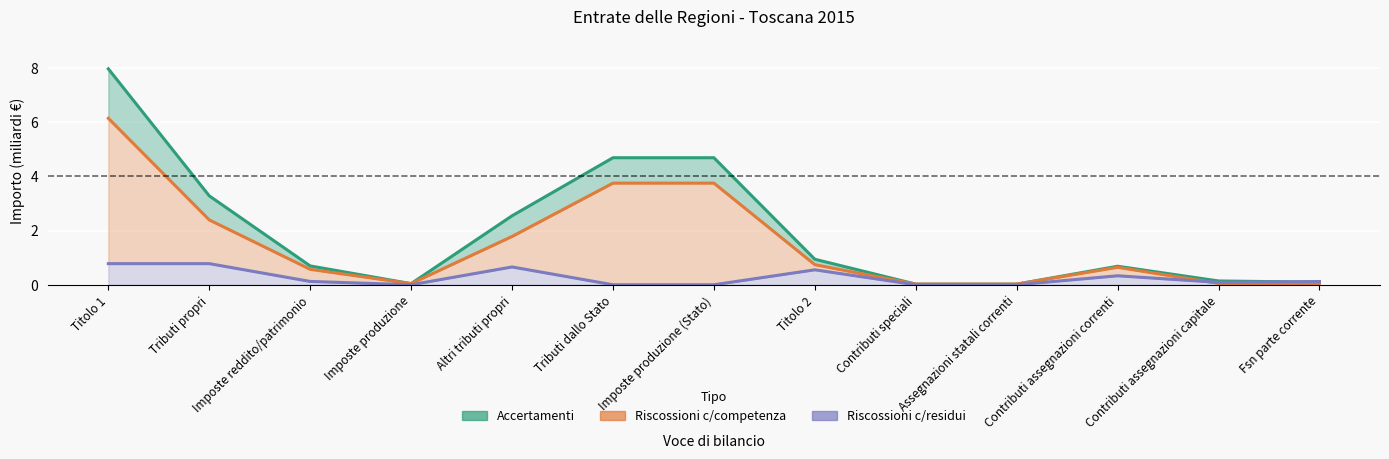

Which series has the widest spread of values?

Accertamenti